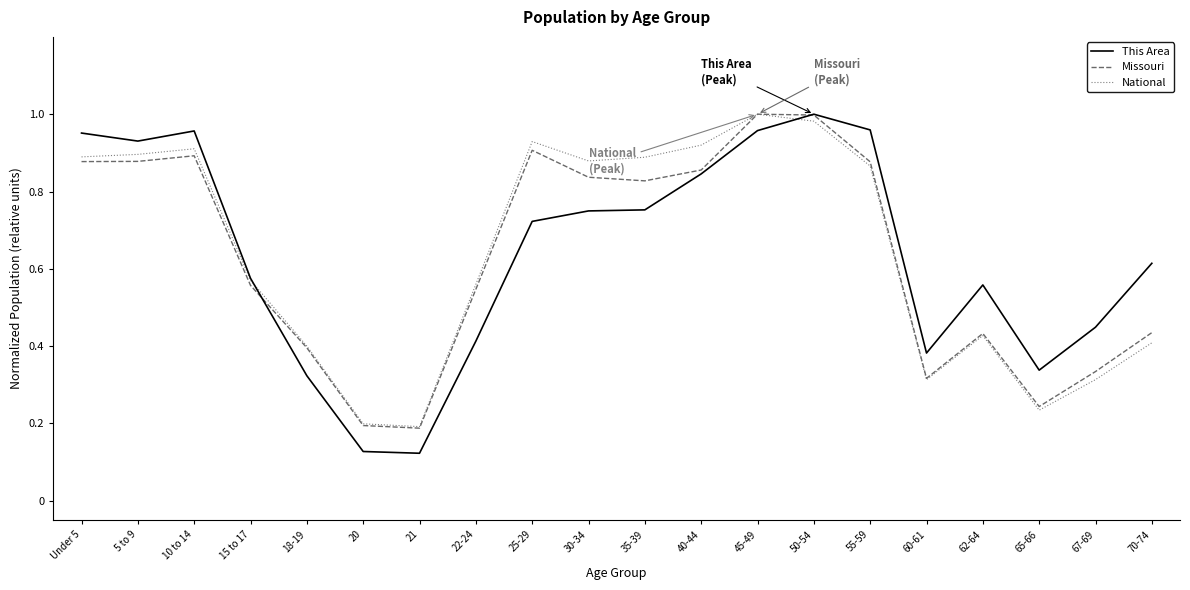

Which category has the highest value in the This Area series?

50-54